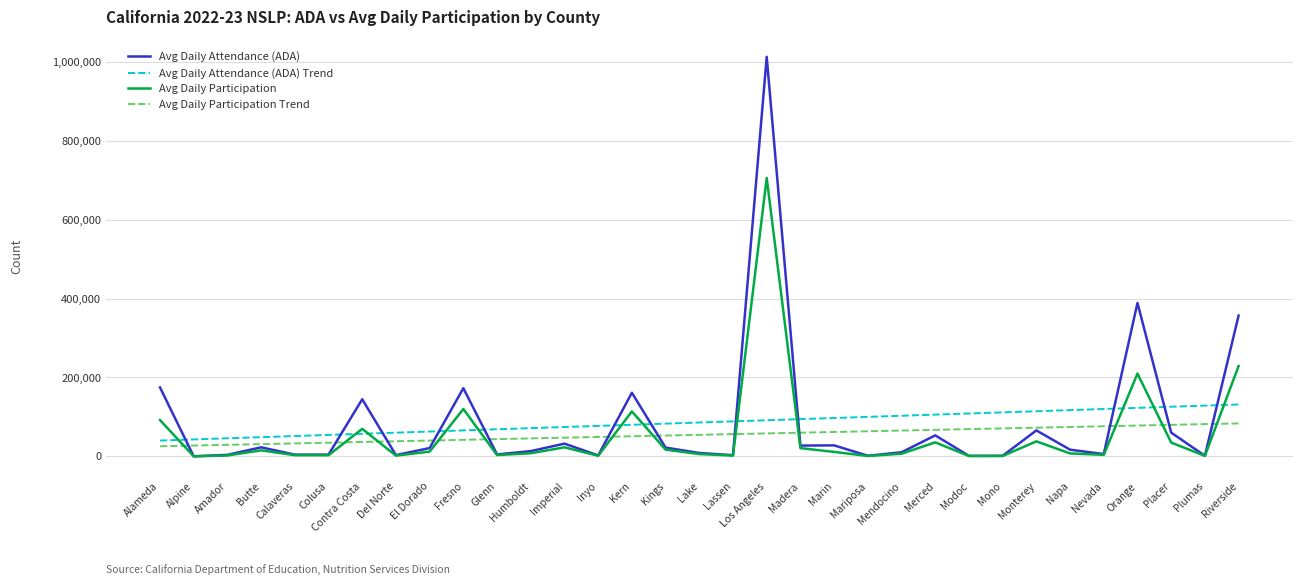

What is the total value across all series at Lassen?

149861.4